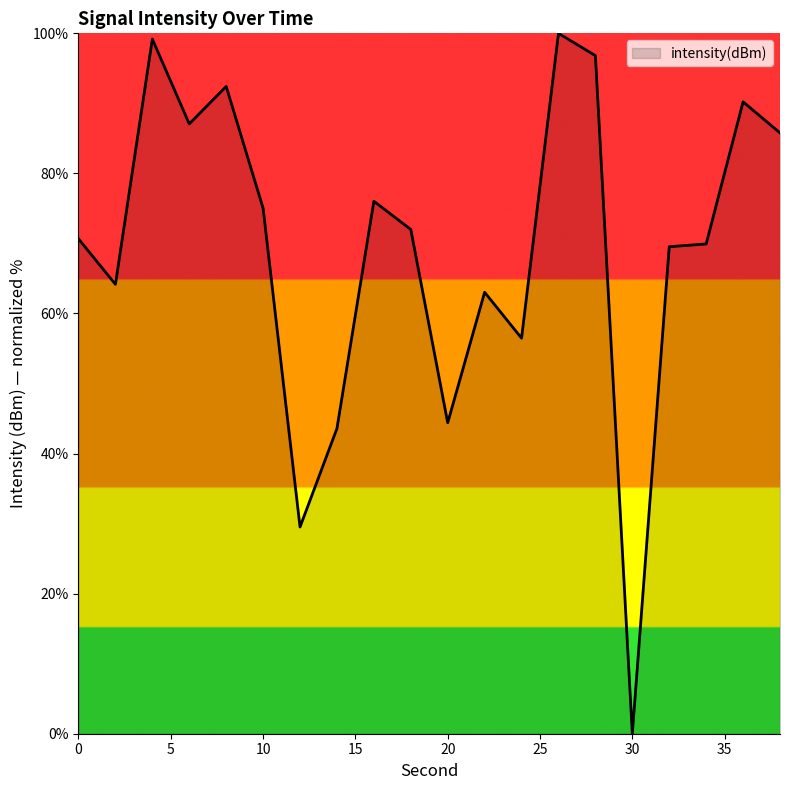

What is the maximum value shown in the chart?

100.0